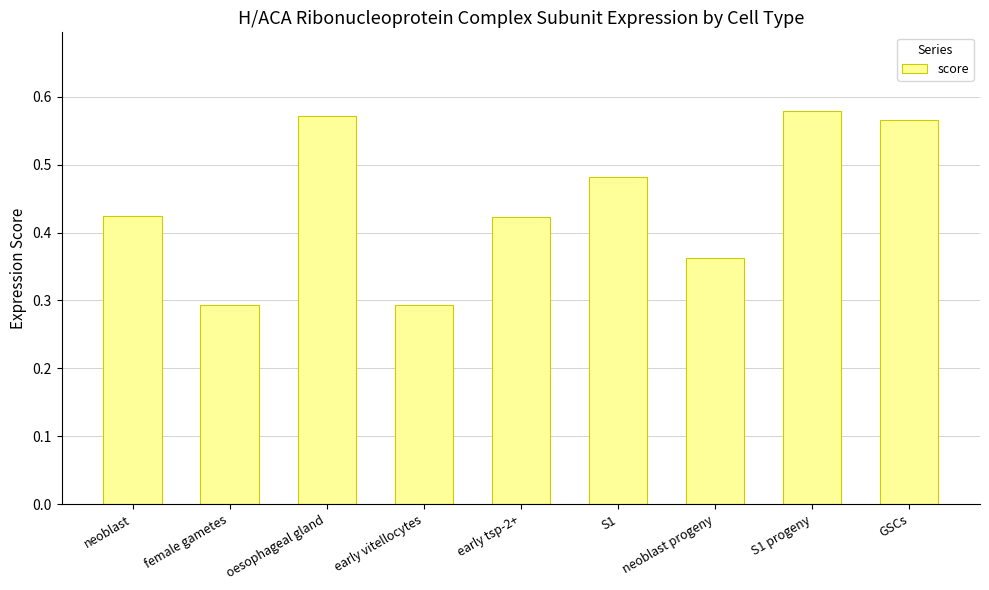

Count the values in the range 0 to 1.

9